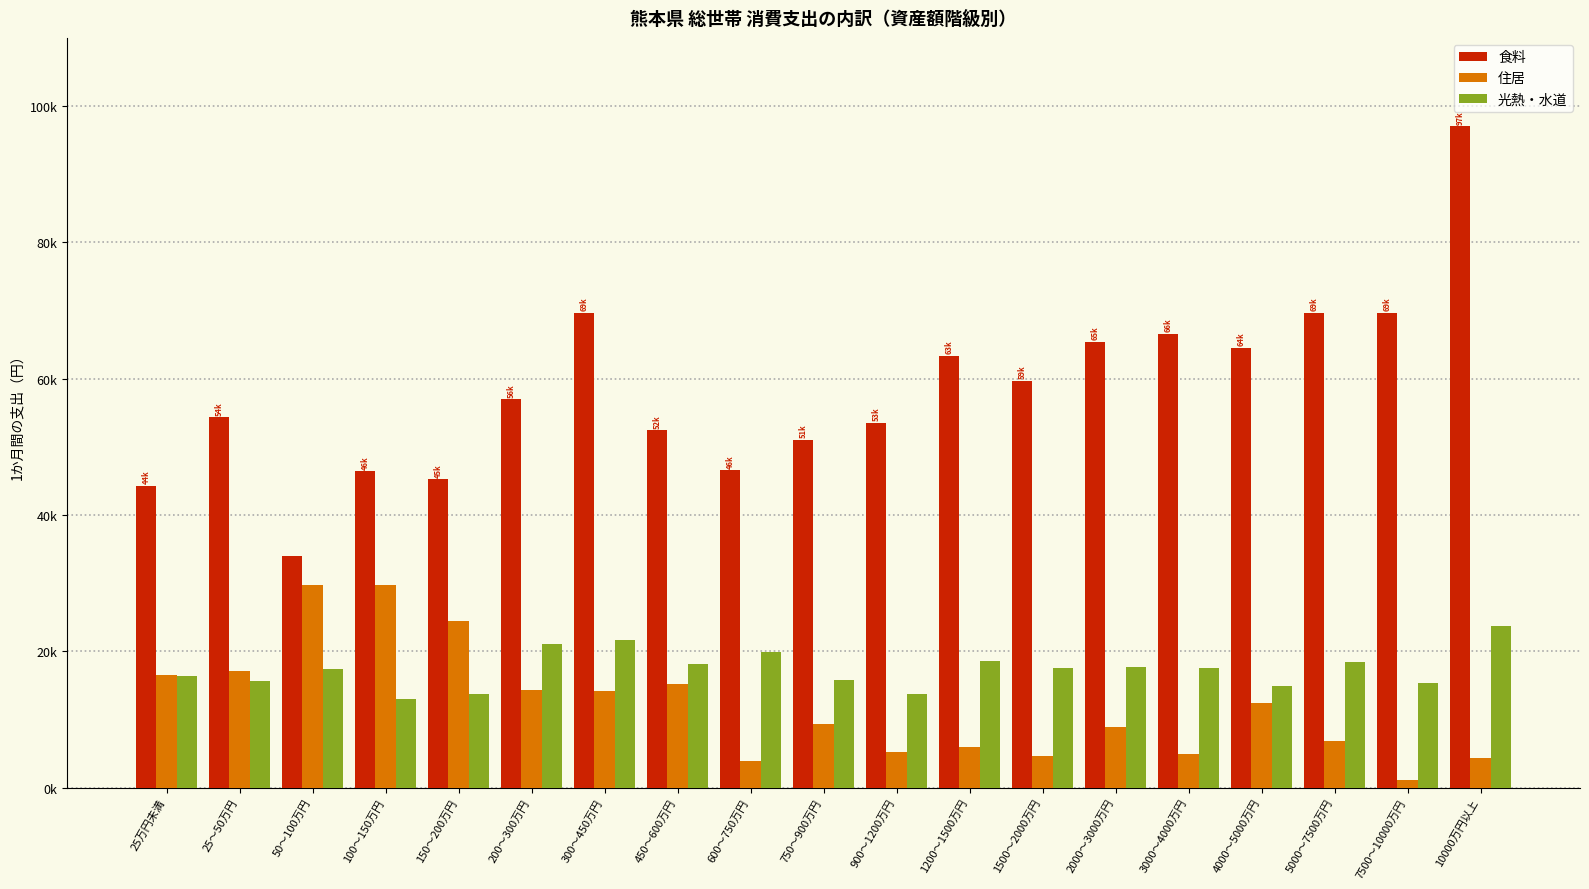

What are all the series names shown in the legend?

食料, 住居, 光熱・水道